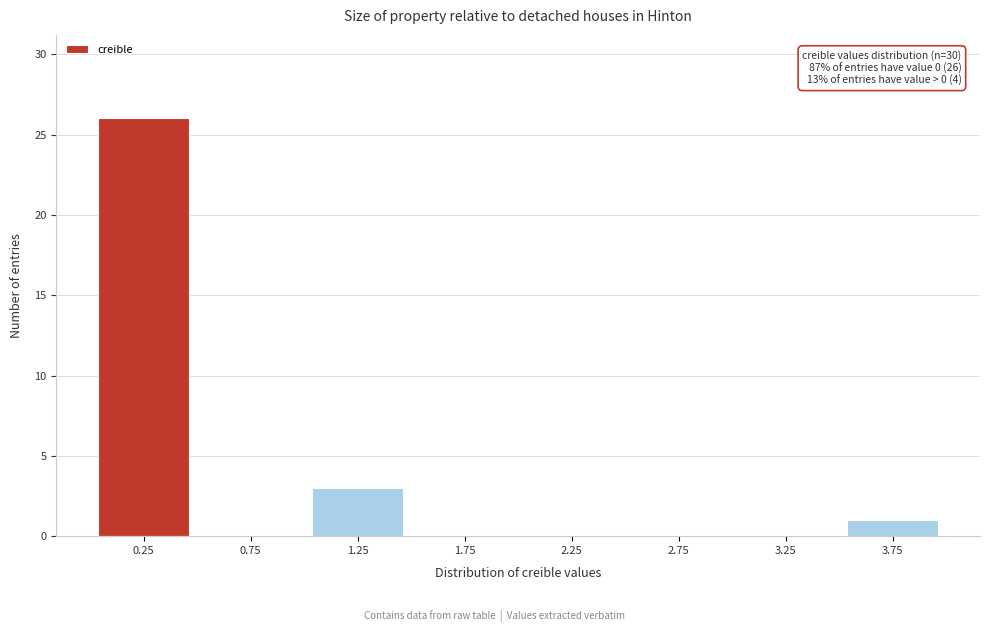

Which range on the x-axis has the tallest bar?

0.0 to 0.5